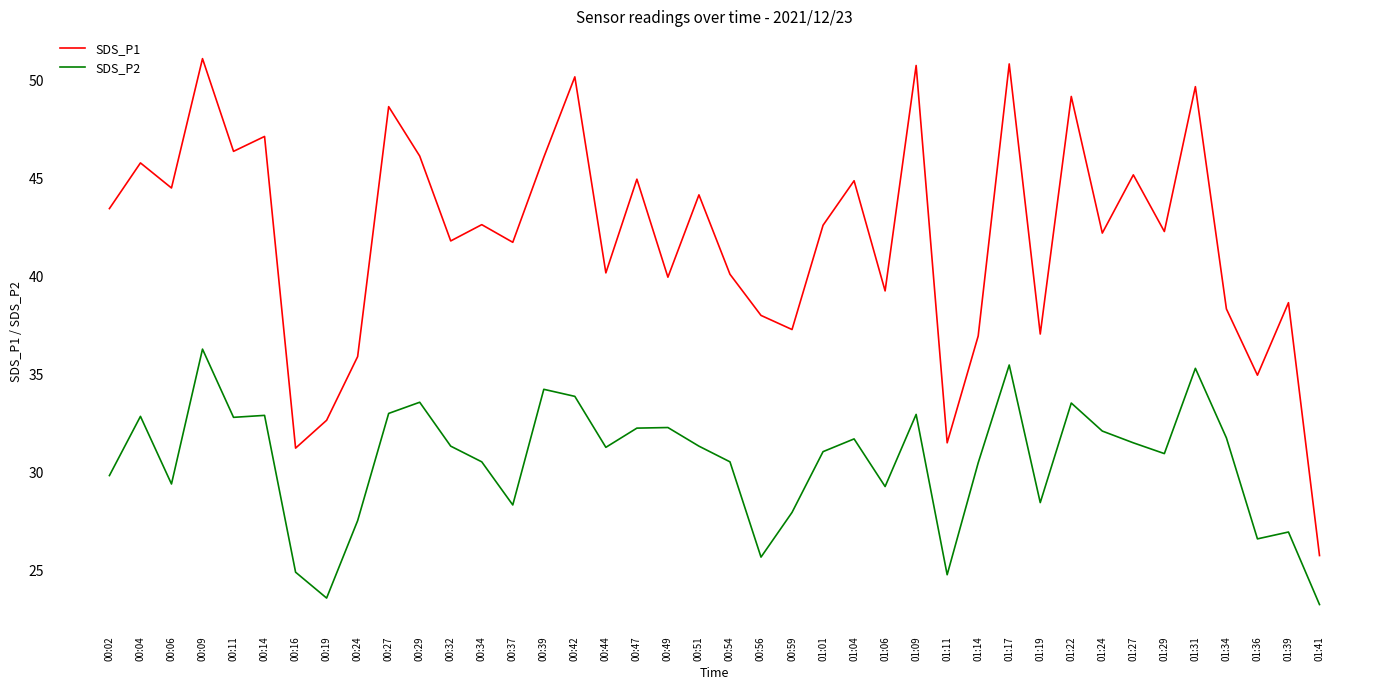

True or false: SDS_P2 and SDS_P1 cross at least once.

False